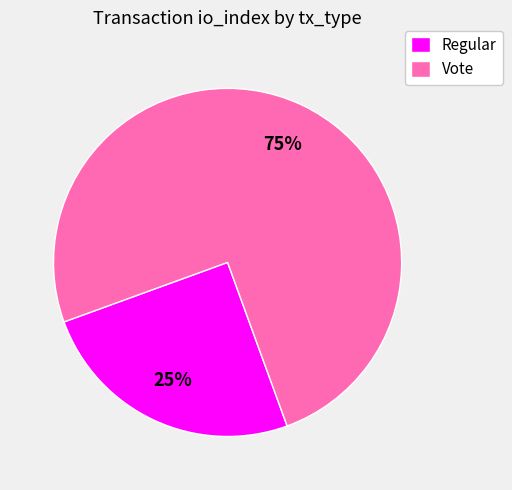

Between Vote and Regular, which is larger?

Vote